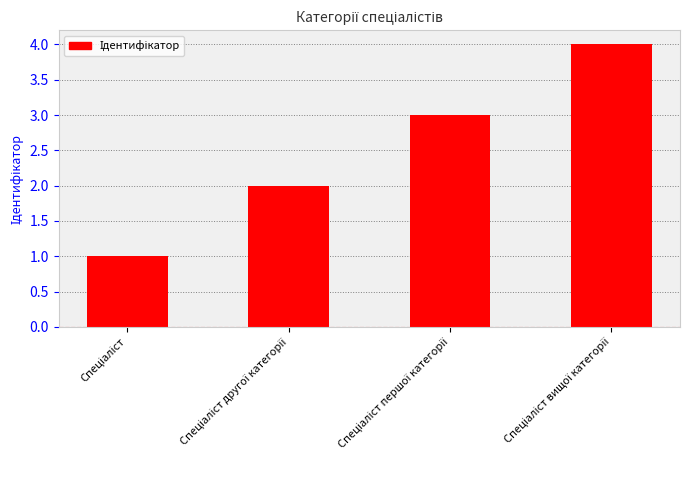

Are the bars horizontal?

No